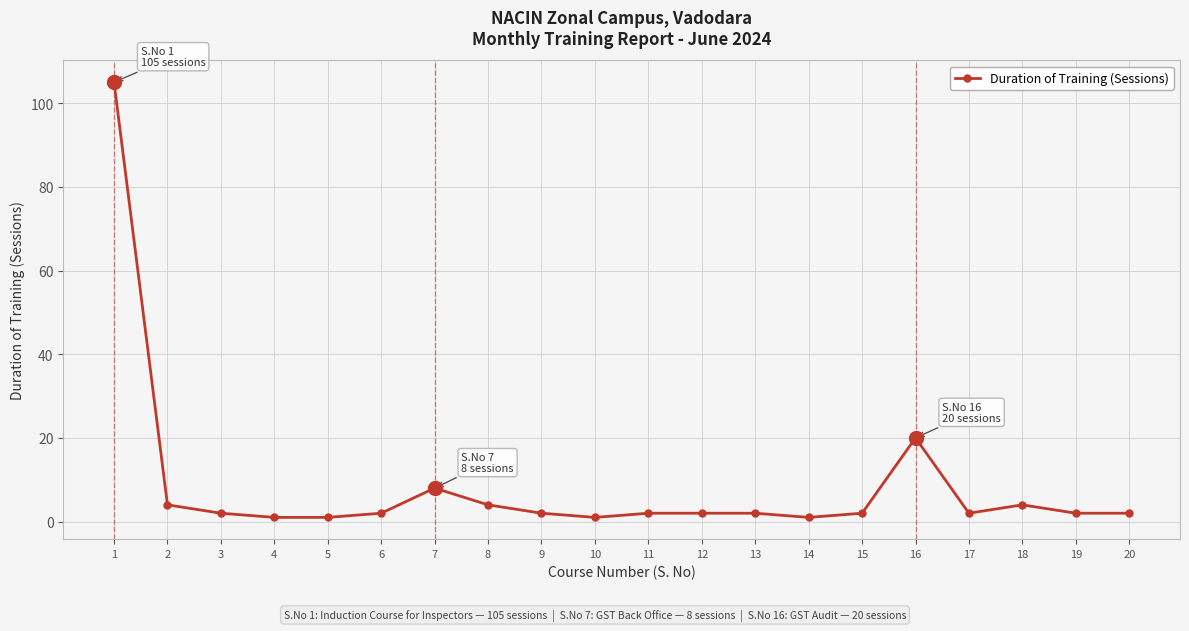

At which label does the data first exceed 2?

1